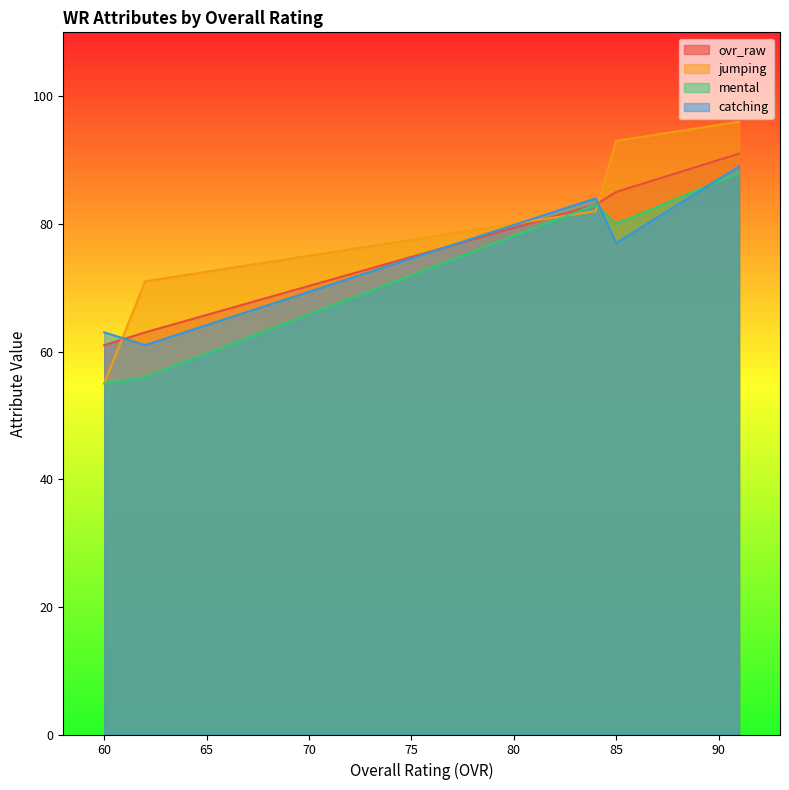

Where is mental nearest to the value 71?

85